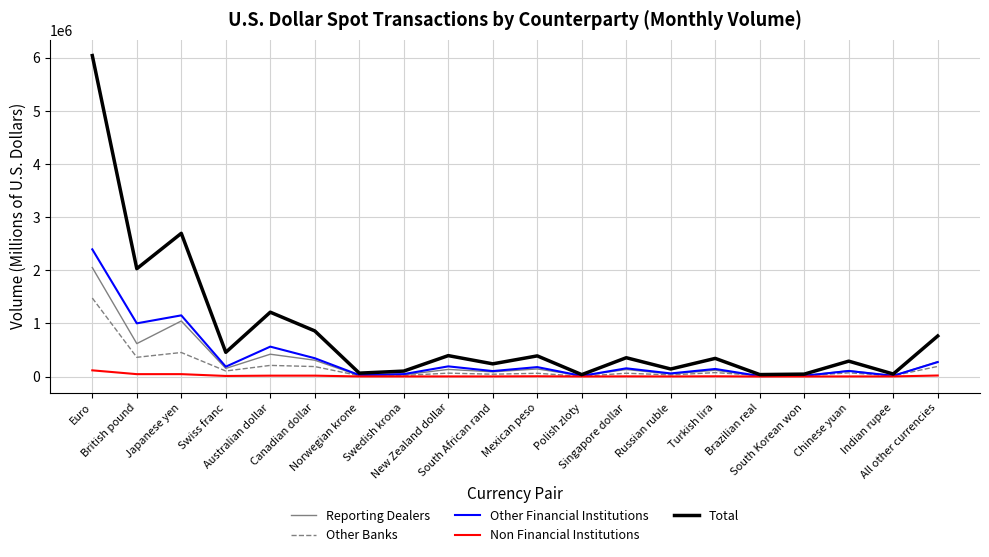

Which series has the widest spread of values?

Total